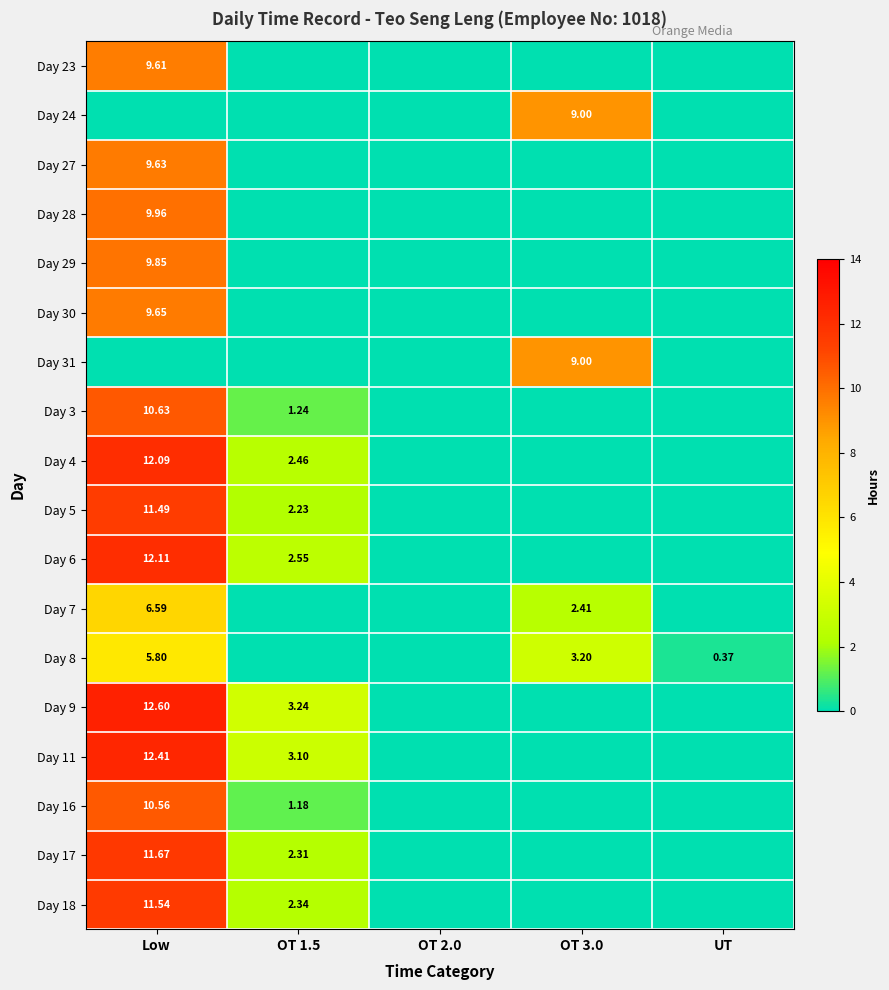

What is the difference between the second highest and second lowest values in the Day 11 series?

3.1